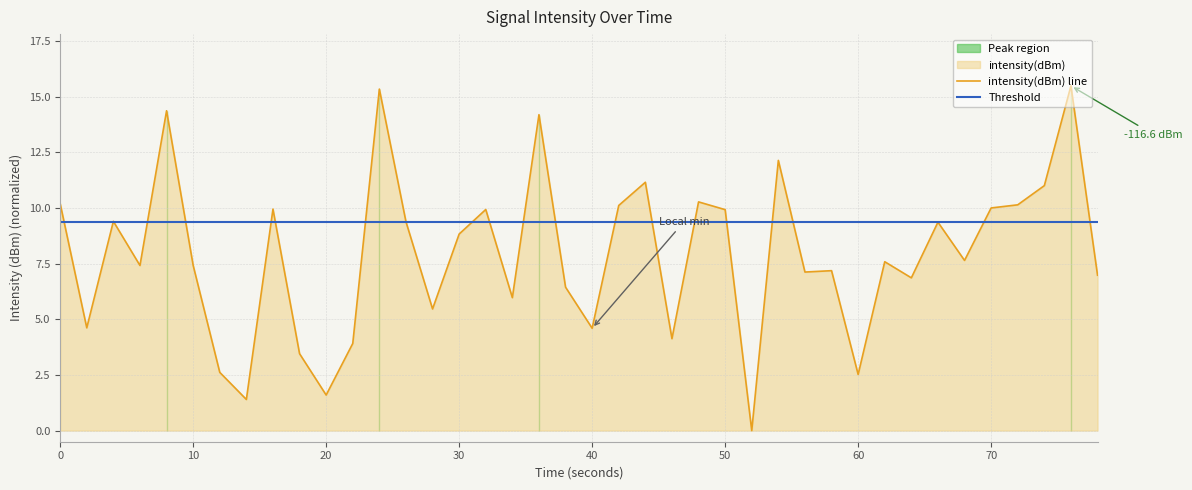

What is the lowest value of the Threshold series?

9.4